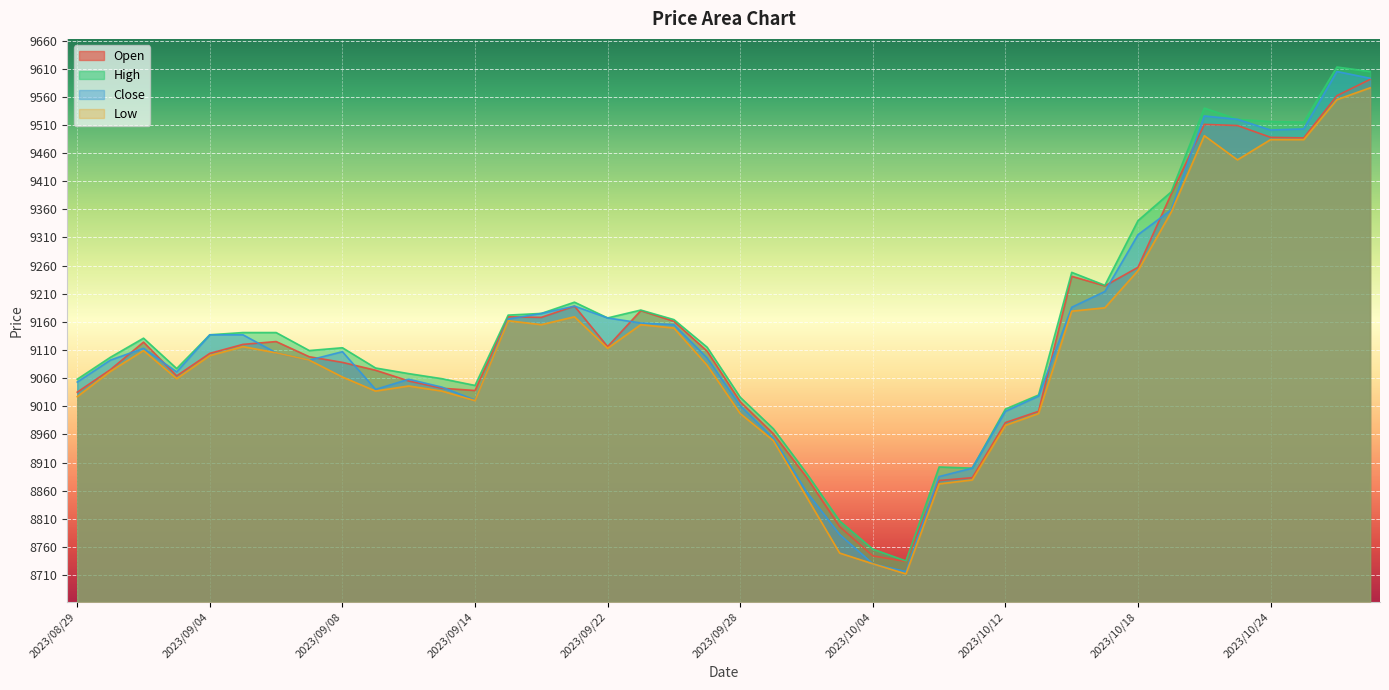

Reading right to left, what are all the values shown in this chart?

Open: 2023/10/27=9591	2023/10/26=9562	2023/10/25=9487	2023/10/24=9488	2023/10/23=9509	2023/10/20=9511	2023/10/19=9387	2023/10/18=9257	2023/10/17=9224	2023/10/16=9241	2023/10/13=9001	2023/10/12=8981	2023/10/11=8883	2023/10/10=8878	2023/10/05=8734	2023/10/04=8744	2023/10/03=8796	2023/10/02=8884	2023/09/29=8961	2023/09/28=9018	2023/09/27=9108	2023/09/26=9161	2023/09/25=9180	2023/09/22=9116	2023/09/21=9188	2023/09/20=9168	2023/09/19=9169	2023/09/14=9038	2023/09/13=9042	2023/09/12=9055	2023/09/11=9074	2023/09/08=9088	2023/09/07=9098	2023/09/06=9125	2023/09/05=9120	2023/09/04=9104	2023/09/01=9064	2023/08/31=9124	2023/08/30=9075	2023/08/29=9035
High: 2023/10/27=9605	2023/10/26=9613	2023/10/25=9515	2023/10/24=9516	2023/10/23=9520	2023/10/20=9540	2023/10/19=9391	2023/10/18=9340	2023/10/17=9225	2023/10/16=9248	2023/10/13=9030	2023/10/12=9005	2023/10/11=8900	2023/10/10=8902	2023/10/05=8735	2023/10/04=8756	2023/10/03=8806	2023/10/02=8891	2023/09/29=8970	2023/09/28=9026	2023/09/27=9115	2023/09/26=9164	2023/09/25=9181	2023/09/22=9167	2023/09/21=9195	2023/09/20=9175	2023/09/19=9172	2023/09/14=9047	2023/09/13=9059	2023/09/12=9068	2023/09/11=9078	2023/09/08=9114	2023/09/07=9109	2023/09/06=9141	2023/09/05=9141	2023/09/04=9137	2023/09/01=9077	2023/08/31=9131	2023/08/30=9097	2023/08/29=9058
Close: 2023/10/27=9593	2023/10/26=9605	2023/10/25=9503	2023/10/24=9501	2023/10/23=9520	2023/10/20=9526	2023/10/19=9359	2023/10/18=9315	2023/10/17=9214	2023/10/16=9186	2023/10/13=9028	2023/10/12=9001	2023/10/11=8900	2023/10/10=8885	2023/10/05=8716	2023/10/04=8730	2023/10/03=8782	2023/10/02=8858	2023/09/29=8953	2023/09/28=9011	2023/09/27=9096	2023/09/26=9155	2023/09/25=9158	2023/09/22=9167	2023/09/21=9188	2023/09/20=9175	2023/09/19=9165	2023/09/14=9021	2023/09/13=9044	2023/09/12=9058	2023/09/11=9040	2023/09/08=9107	2023/09/07=9092	2023/09/06=9105	2023/09/05=9137	2023/09/04=9137	2023/09/01=9071	2023/08/31=9113	2023/08/30=9092	2023/08/29=9053
Low: 2023/10/27=9576	2023/10/26=9555	2023/10/25=9484	2023/10/24=9484	2023/10/23=9448	2023/10/20=9491	2023/10/19=9355	2023/10/18=9251	2023/10/17=9185	2023/10/16=9179	2023/10/13=8997	2023/10/12=8976	2023/10/11=8879	2023/10/10=8872	2023/10/05=8712	2023/10/04=8730	2023/10/03=8749	2023/10/02=8849	2023/09/29=8949	2023/09/28=8997	2023/09/27=9083	2023/09/26=9149	2023/09/25=9155	2023/09/22=9113	2023/09/21=9169	2023/09/20=9155	2023/09/19=9162	2023/09/14=9020	2023/09/13=9037	2023/09/12=9046	2023/09/11=9037	2023/09/08=9062	2023/09/07=9092	2023/09/06=9105	2023/09/05=9116	2023/09/04=9100	2023/09/01=9059	2023/08/31=9109	2023/08/30=9072	2023/08/29=9027